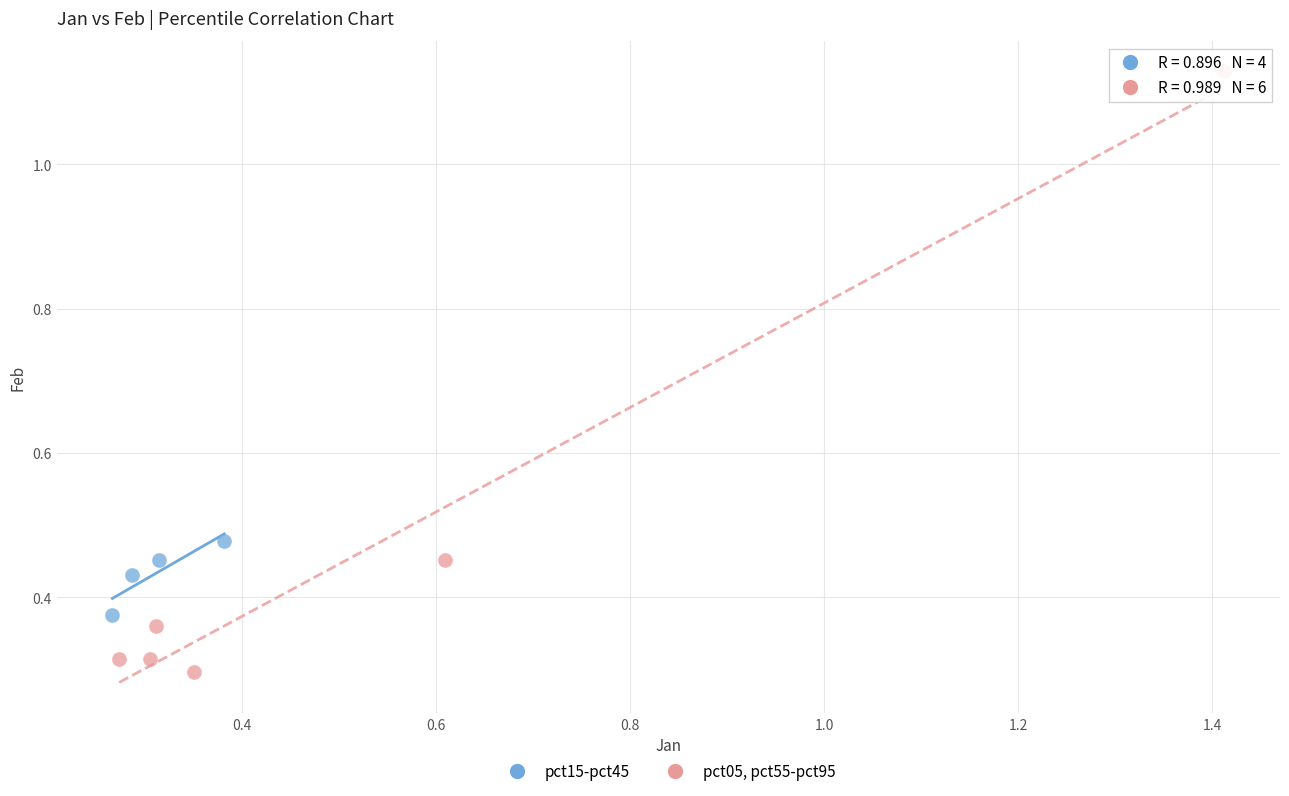

Which series contains the highest Y value?

pct05, pct55-pct95